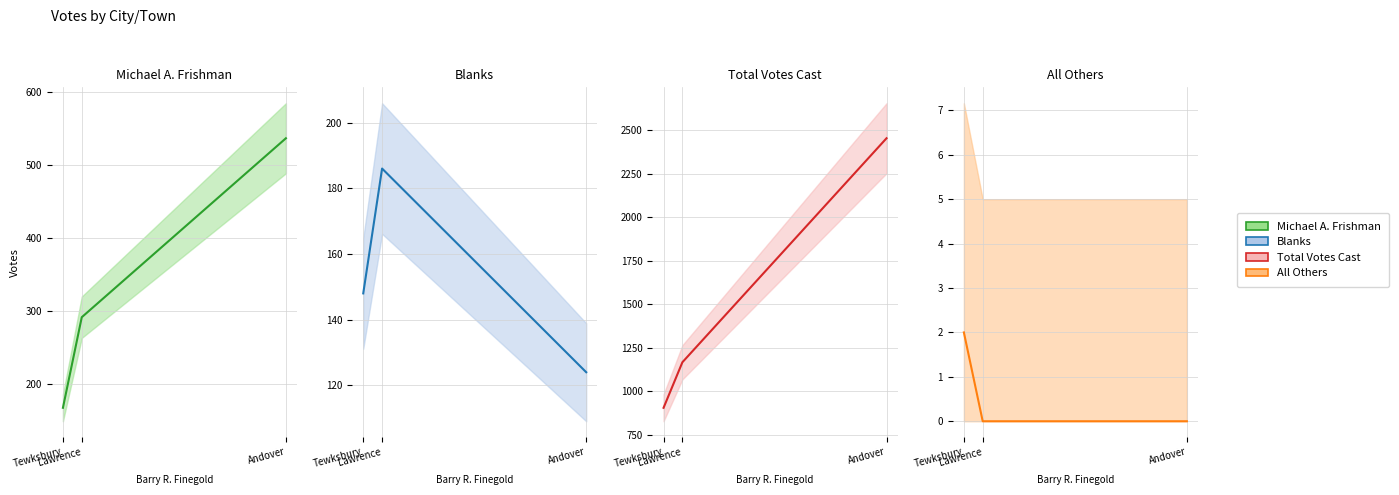

At which label does Blanks (line) first exceed 148?

Lawrence